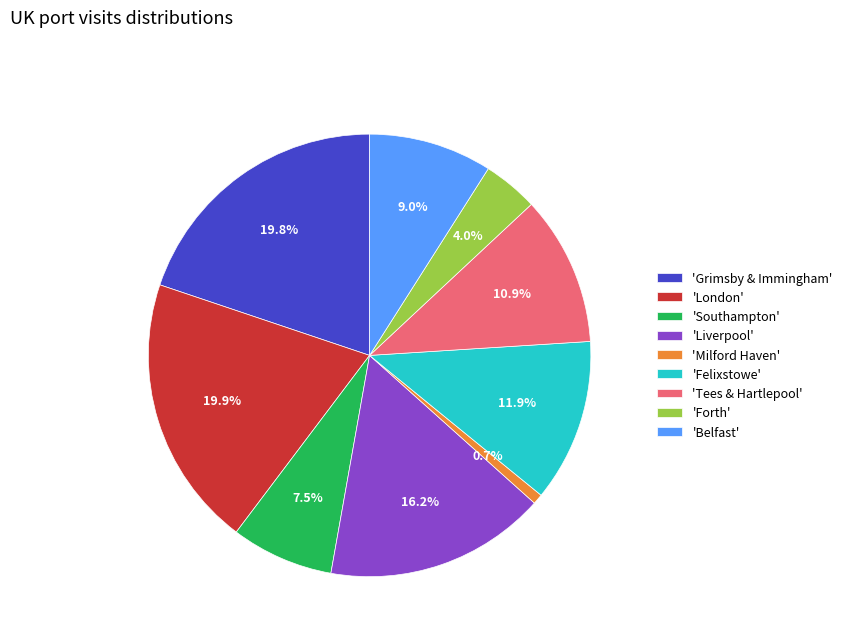

Is the sum of 'Southampton' and 'Milford Haven' greater than half?

No